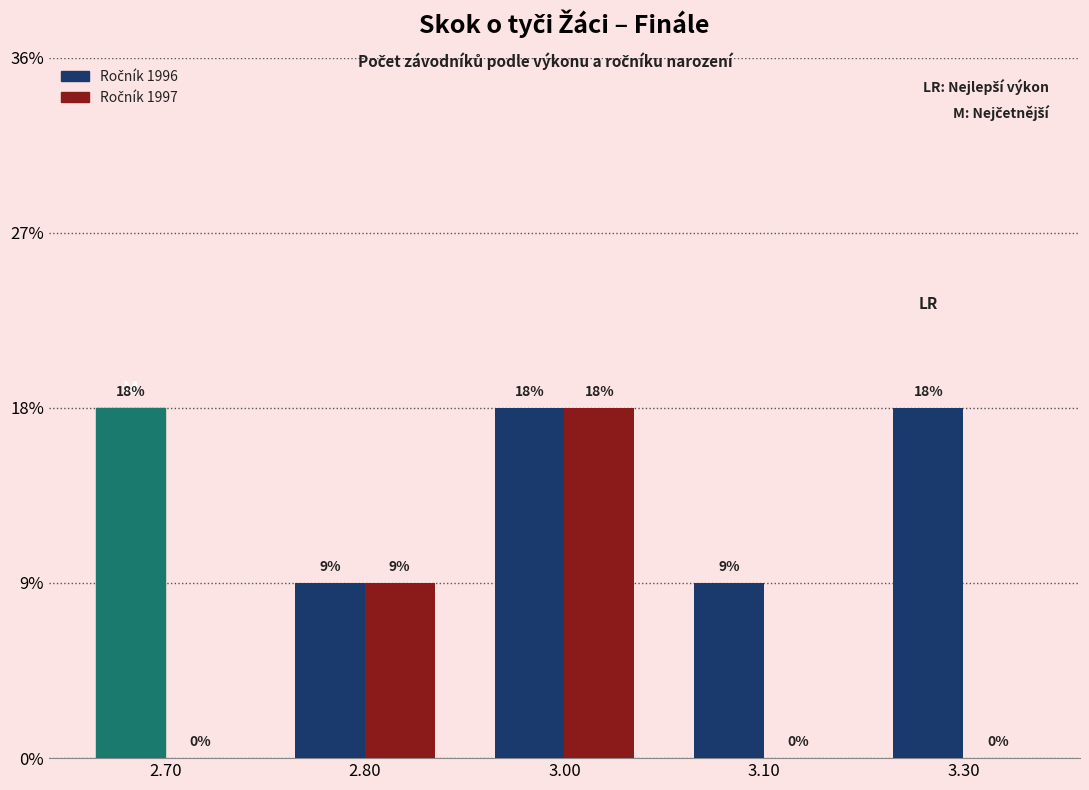

Are the bars grouped side by side (vs. stacked)?

Yes